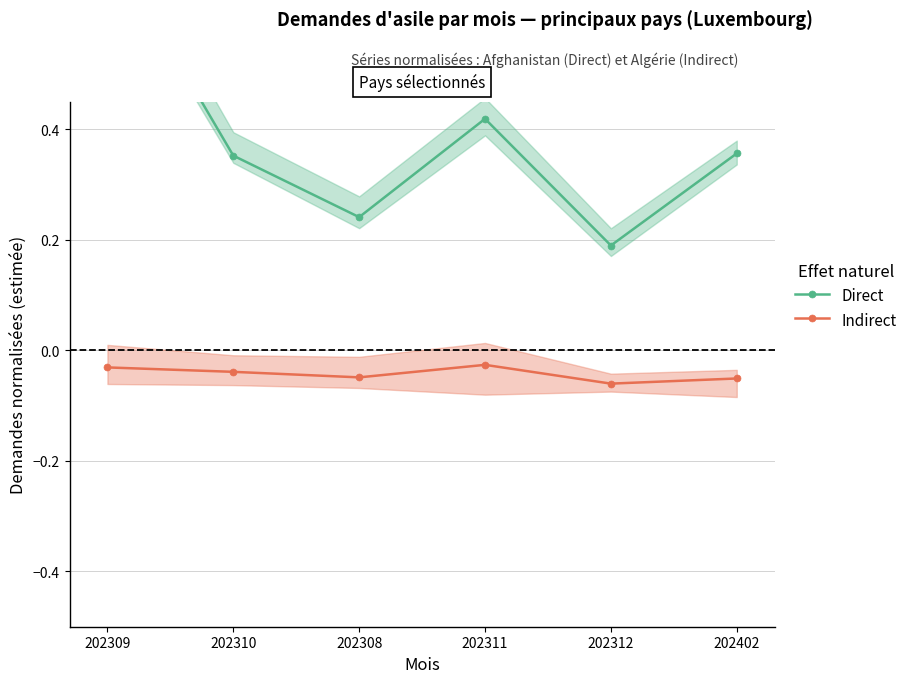

True or false: Direct and Indirect intersect in this chart.

False